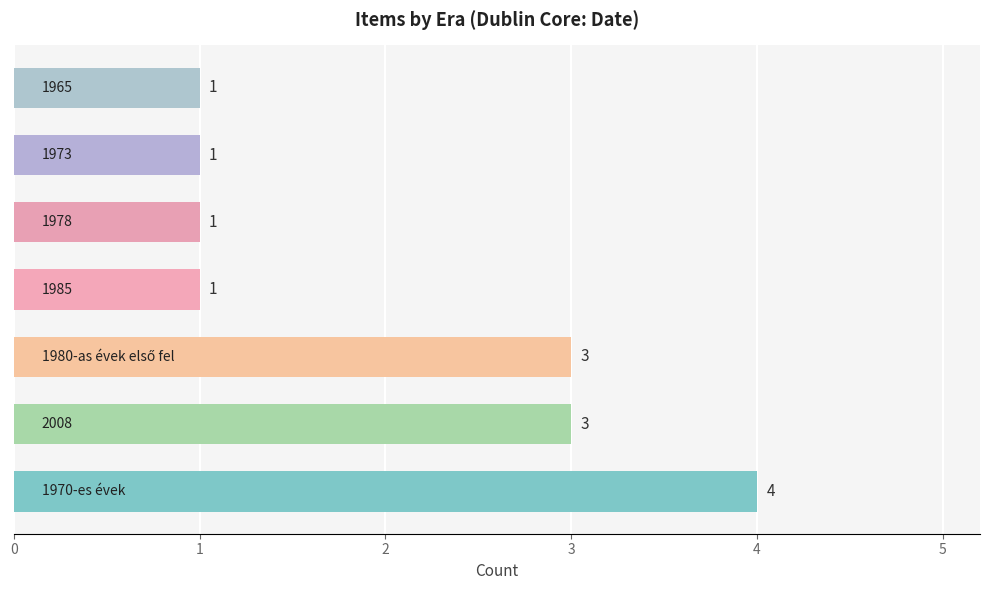

What is the greatest value displayed?

4